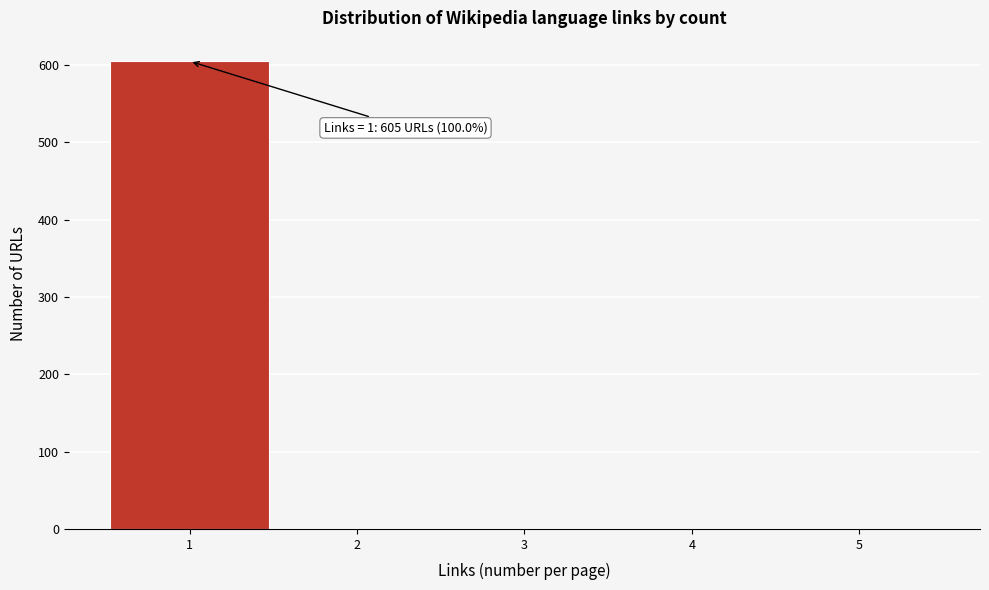

Which range on the x-axis has the tallest bar?

0.5 to 1.5